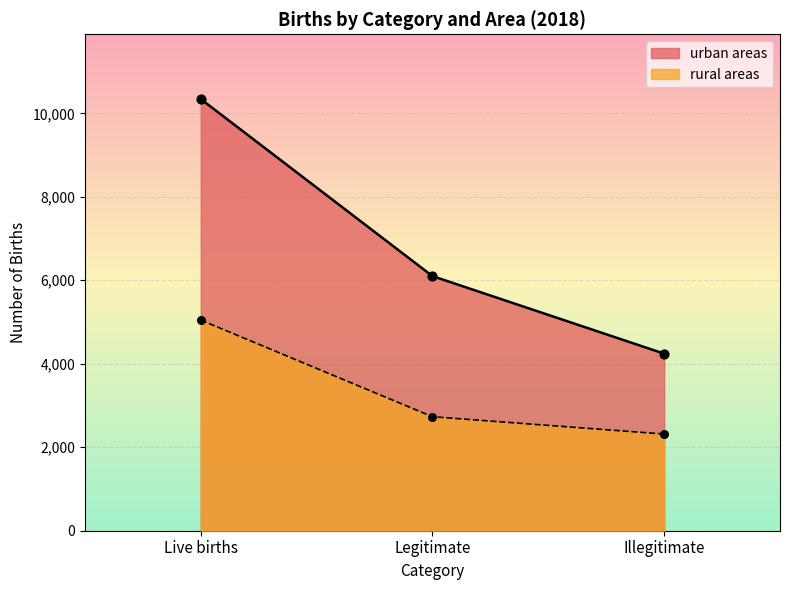

Which series has the widest spread of Y values?

urban areas